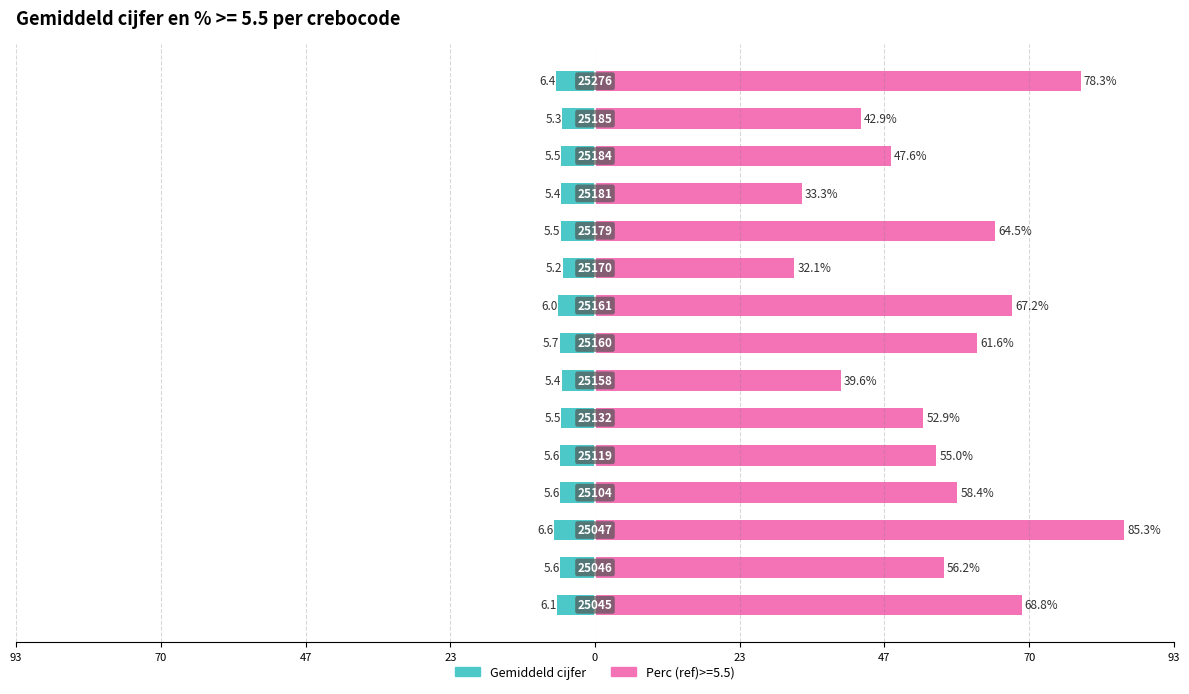

True or false: the data shows -7.3 at 23.

False